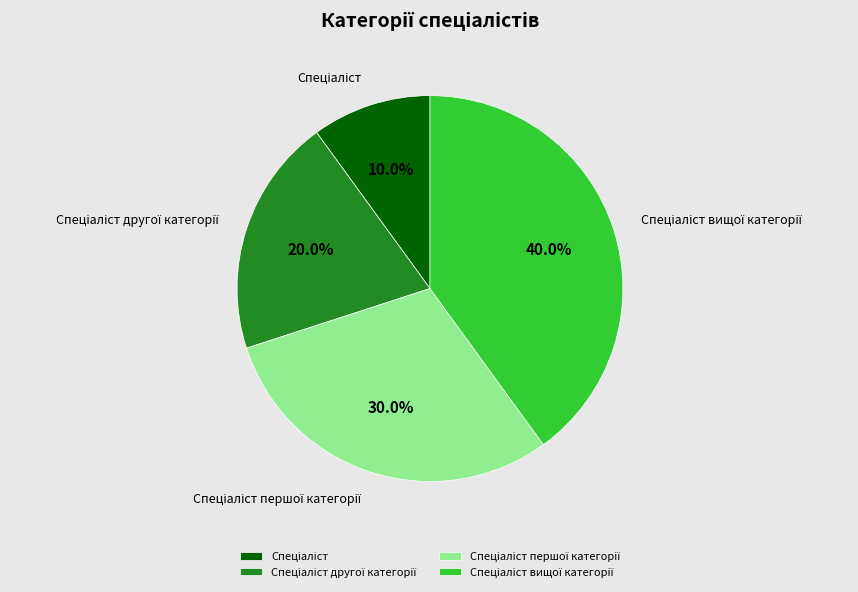

Is there any slice that represents more than half of the pie?

No